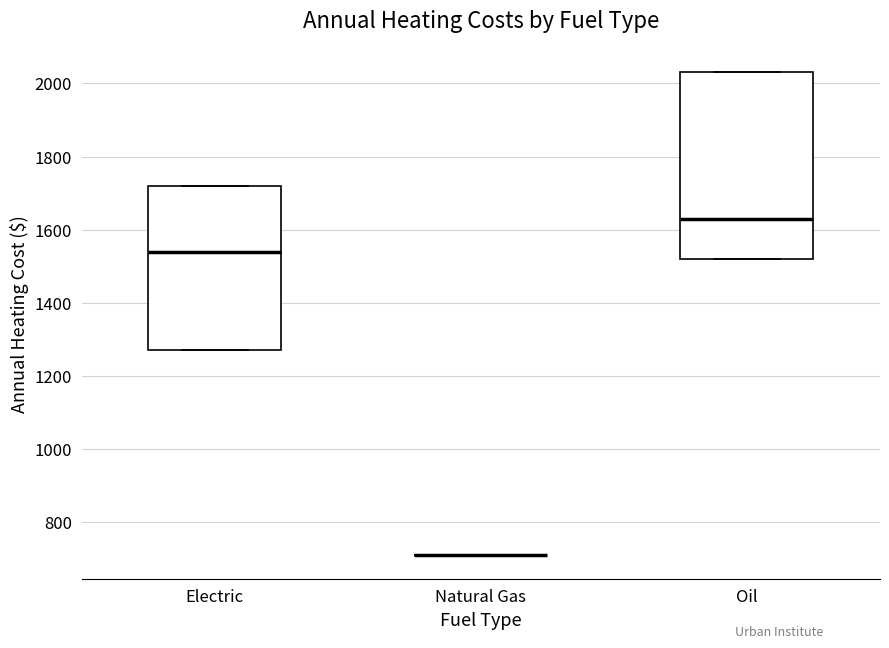

Reading left to right, read every box against the y-axis: the position of its median line, the range the box covers, and the ends of its whiskers. The values are not printed on the chart, so give them approximately, as read against the axis.

Electric: median 1540, box 1280 to 1720, whiskers 1280 to 1720
Natural Gas: box collapsed to a line at 720, whiskers 720 to 720
Oil: median 1640, box 1520 to 2040, whiskers 1520 to 2040